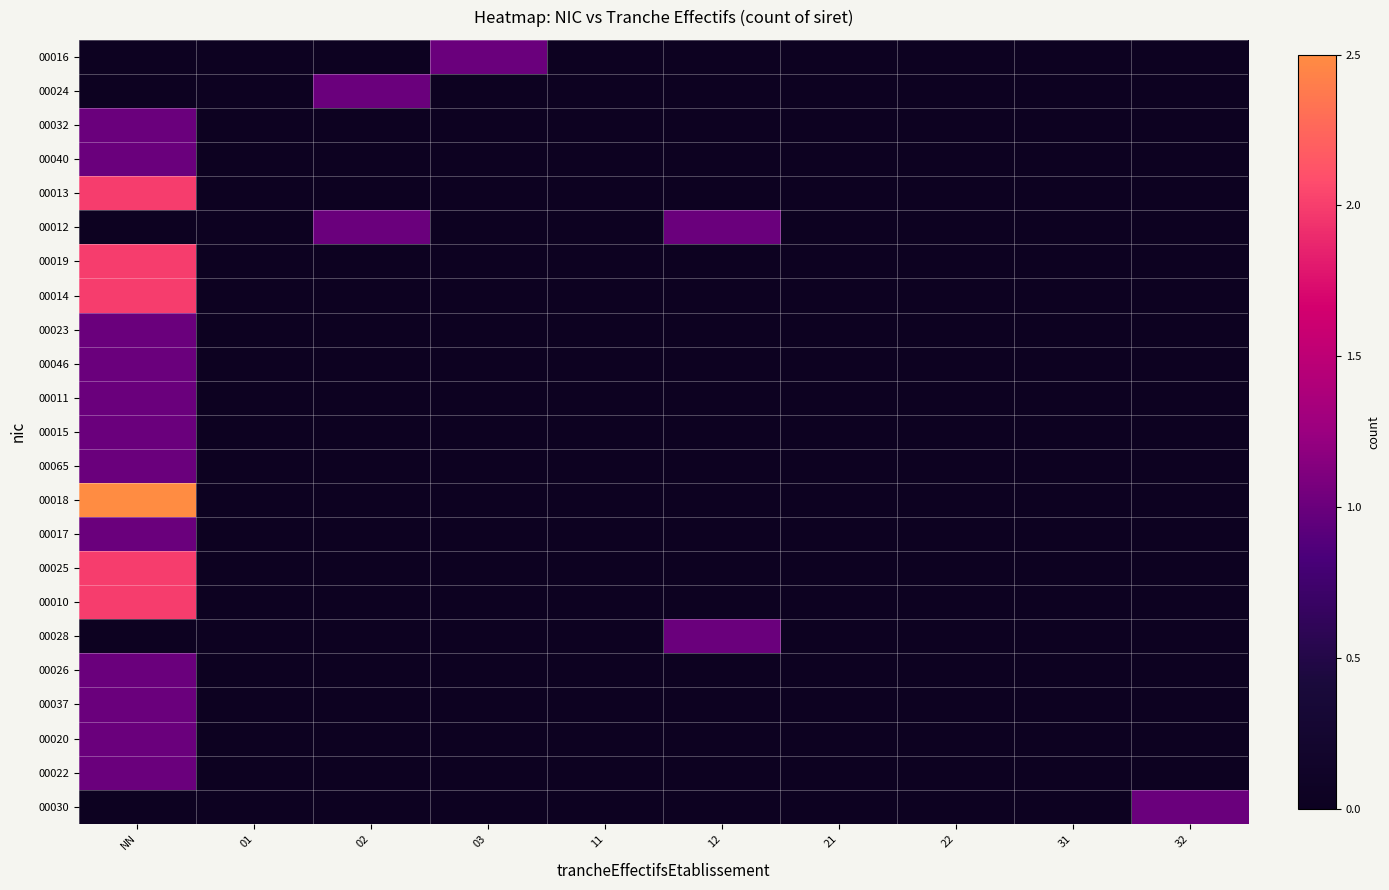

What is the greatest value displayed?

3